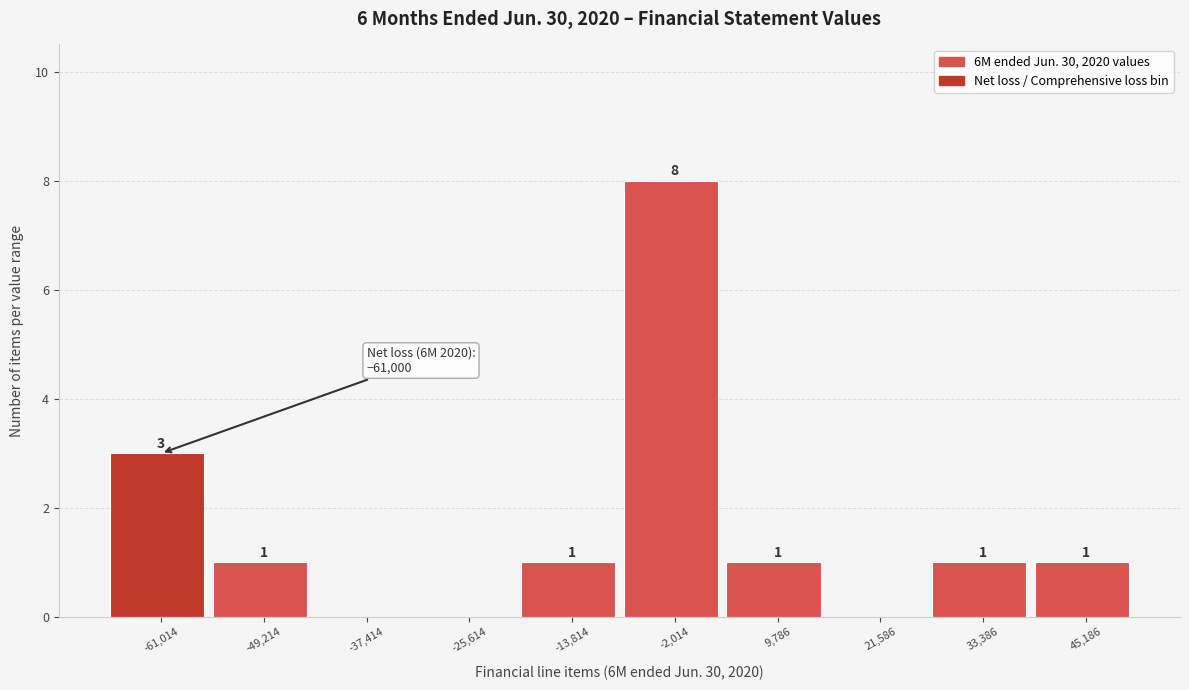

Reading right to left, extract all data points from this chart.

45,186=1	33,386=1	21,586=0	9,786=1	-2,014=8	-13,814=1	-25,614=0	-37,414=0	-49,214=1	-61,014=3